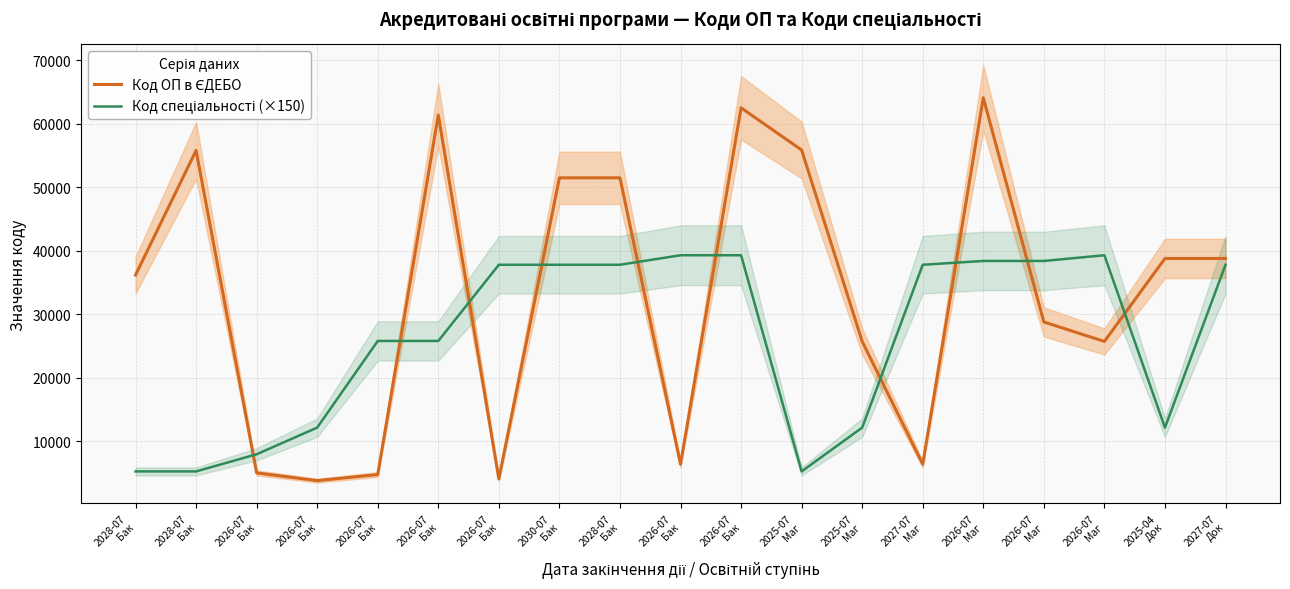

How many data points does each series have?

19